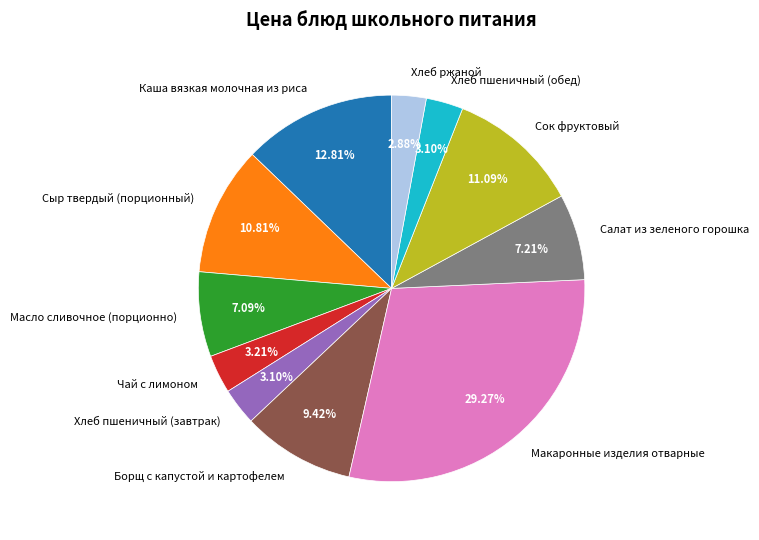

Do Салат из зеленого горошка and Чай с лимоном together represent more than half of the pie?

No